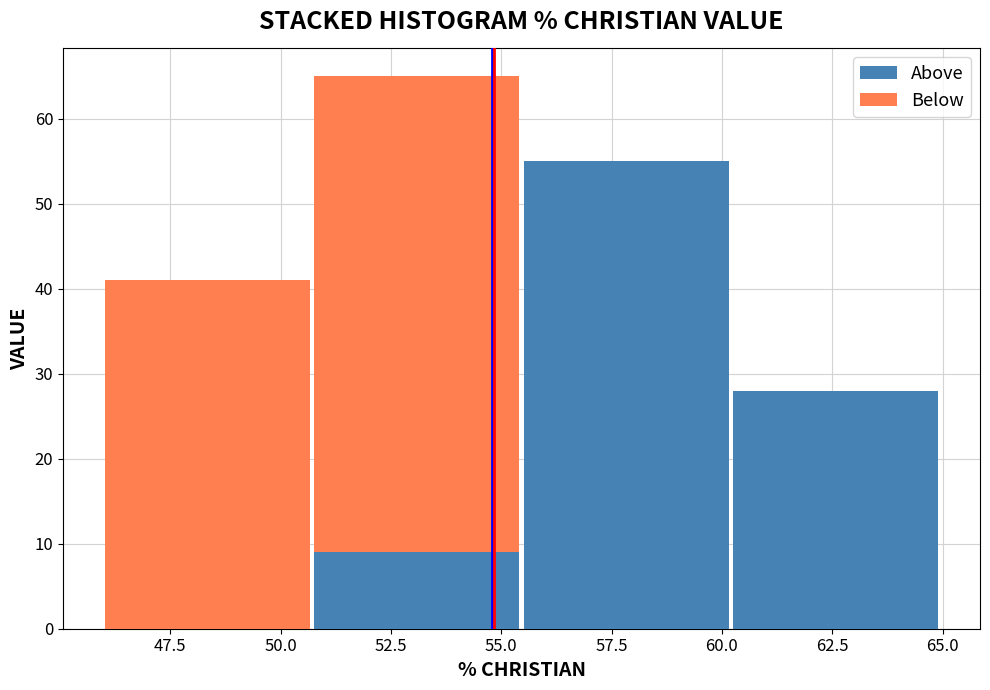

Which range on the x-axis has the tallest stacked bar (by total height)?

50.5 to 55.5